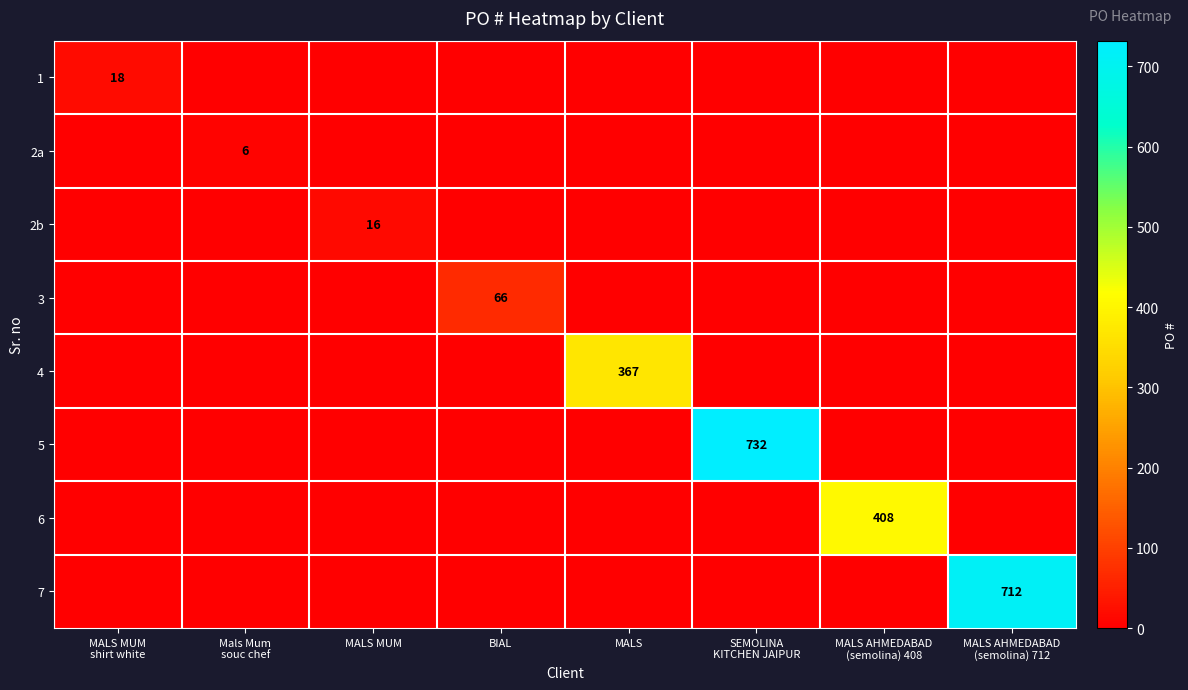

At which label does 5 reach its peak?

SEMOLINA KITCHEN JAIPUR